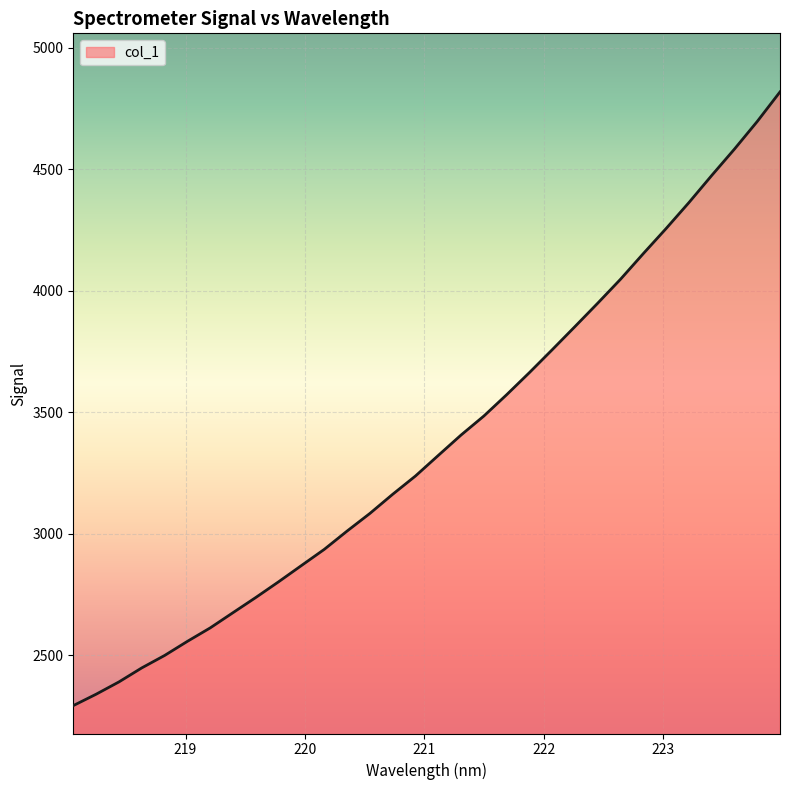

What is the minimum value shown in the chart?

2293.8